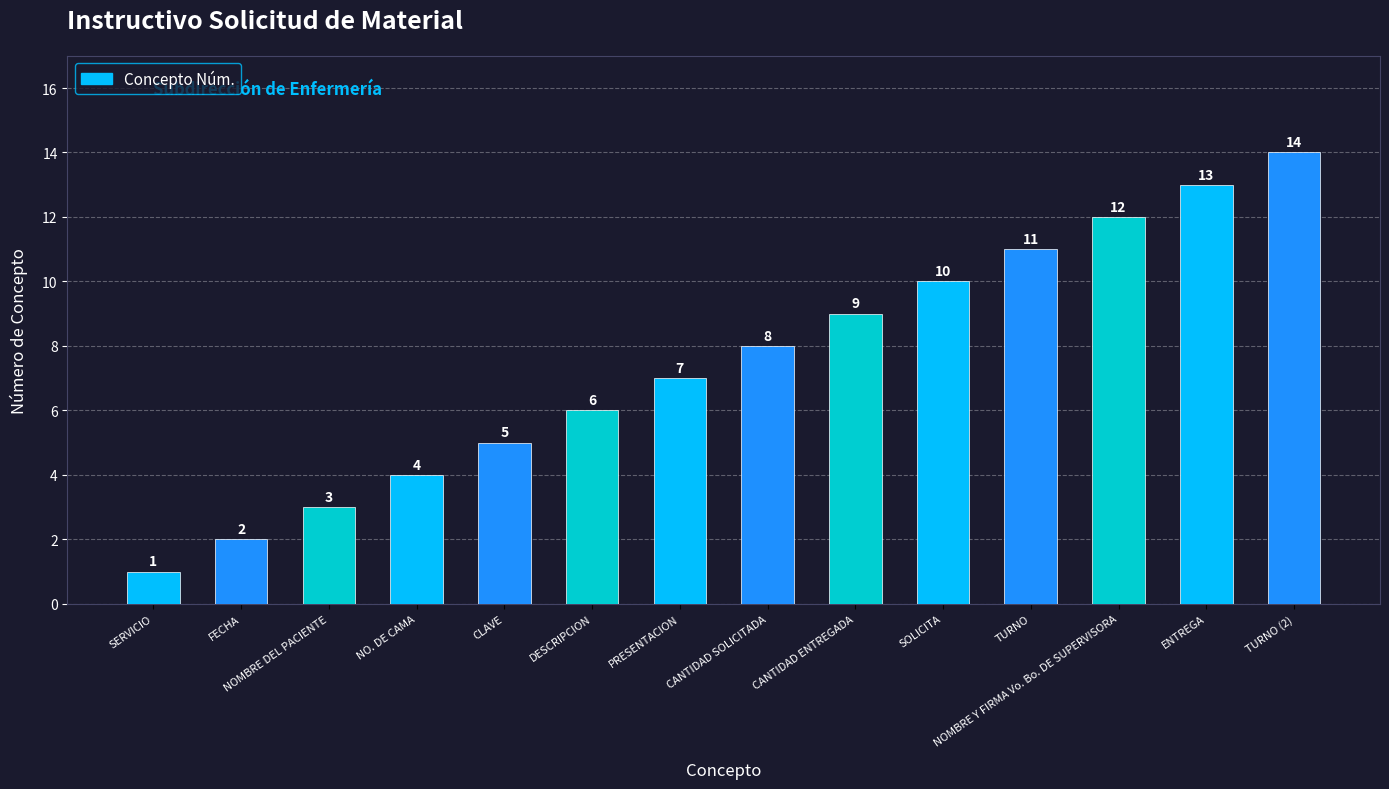

At which label is the value closest to 7?

PRESENTACION